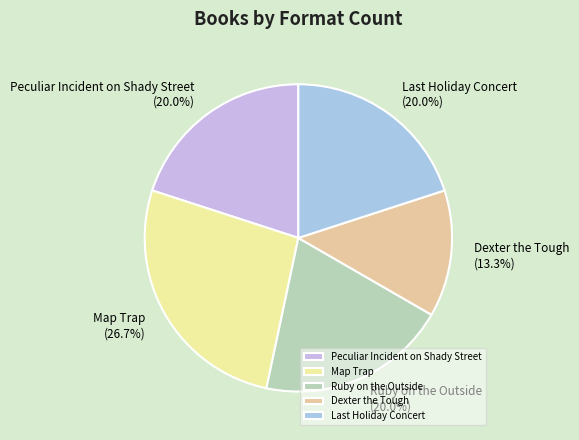

To the nearest percent, what portion does Dexter the Tough represent?

13%